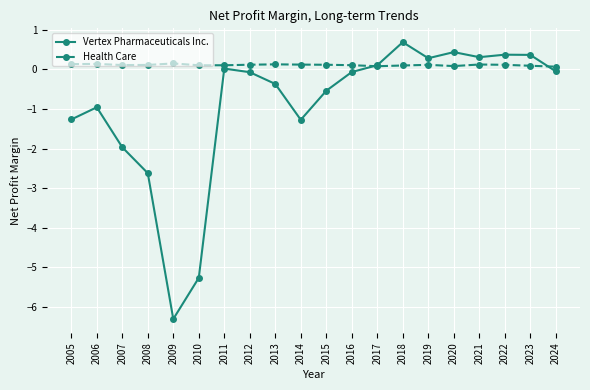

What is the value of the Vertex Pharmaceuticals Inc. point at the 10th from the left?

-1.3